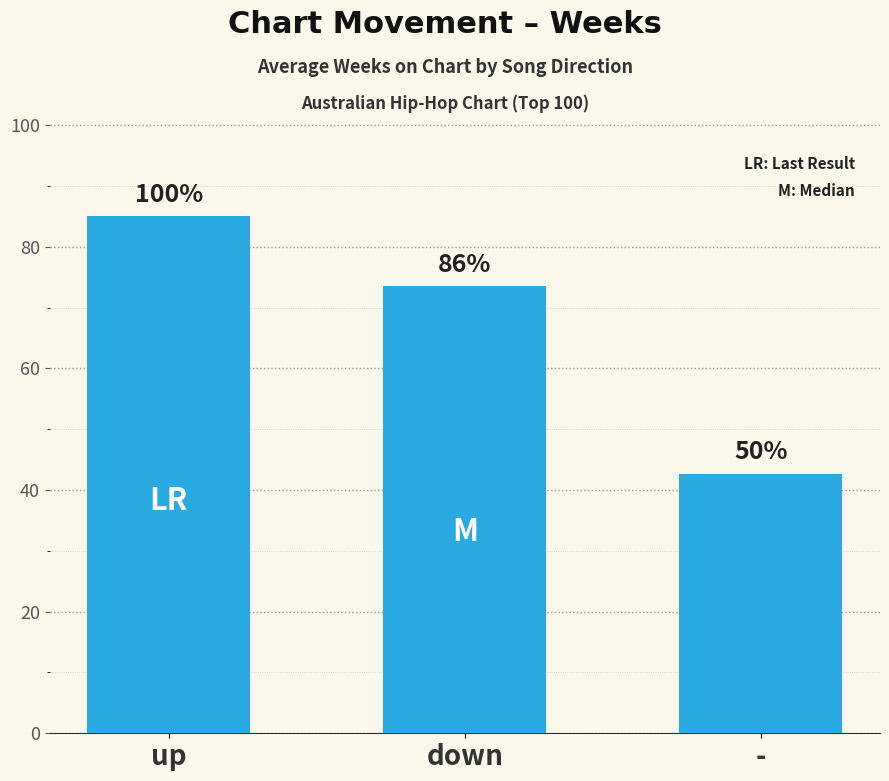

Does the chart contain any negative values?

No